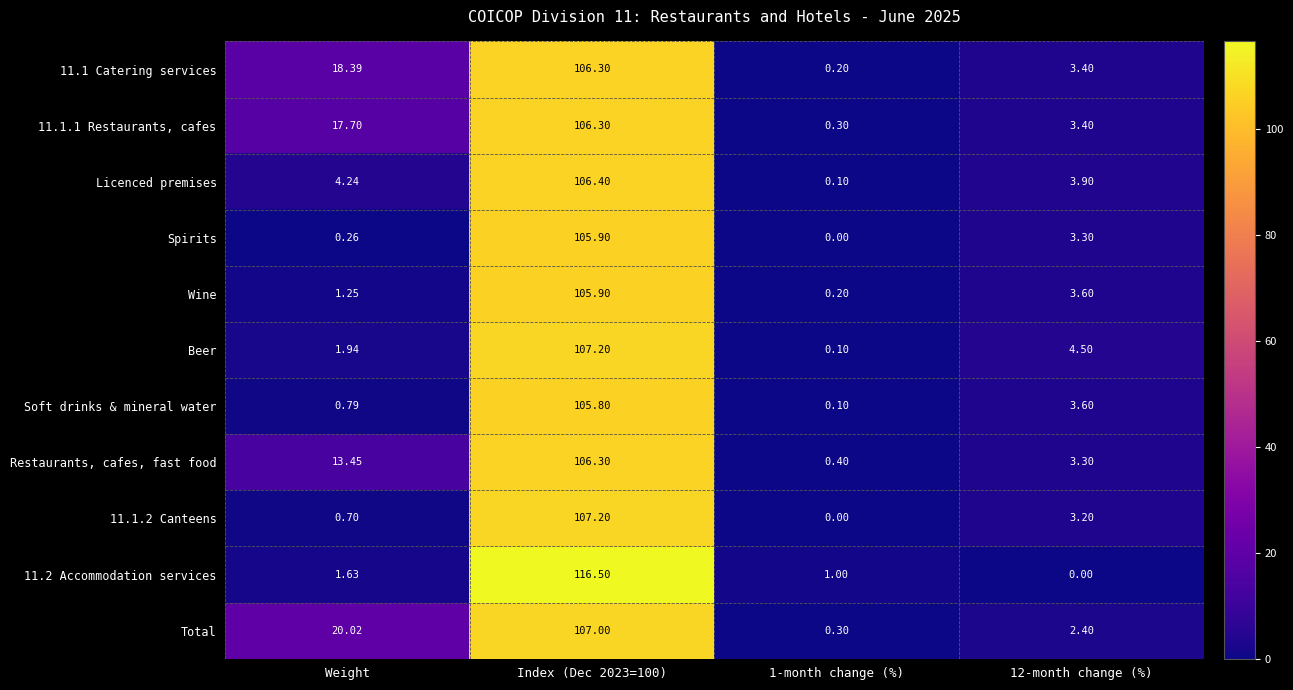

Which series changed the most between Weight and 1-month change (%)?

Total